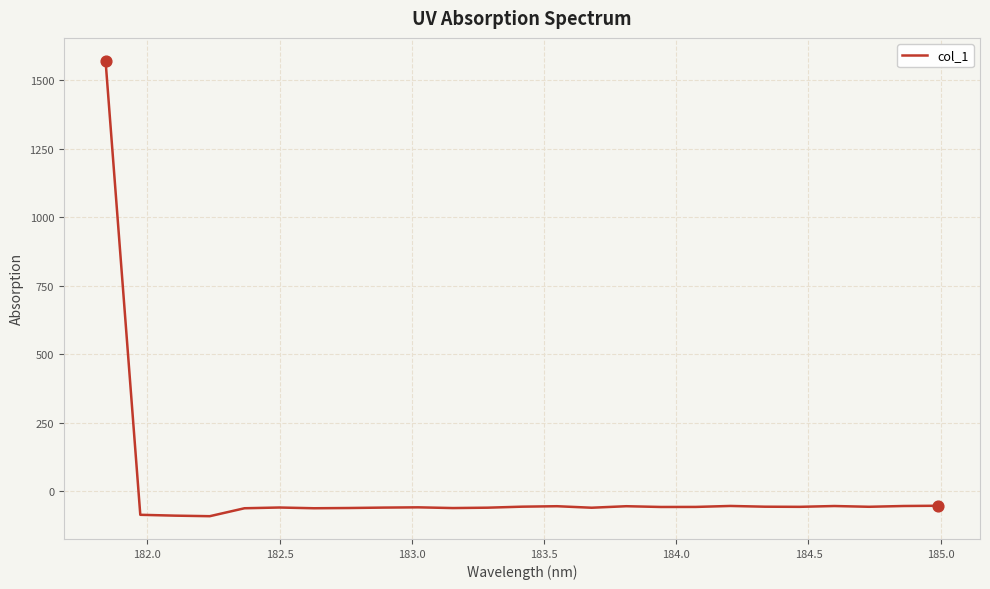

What is the greatest value displayed?

1571.7